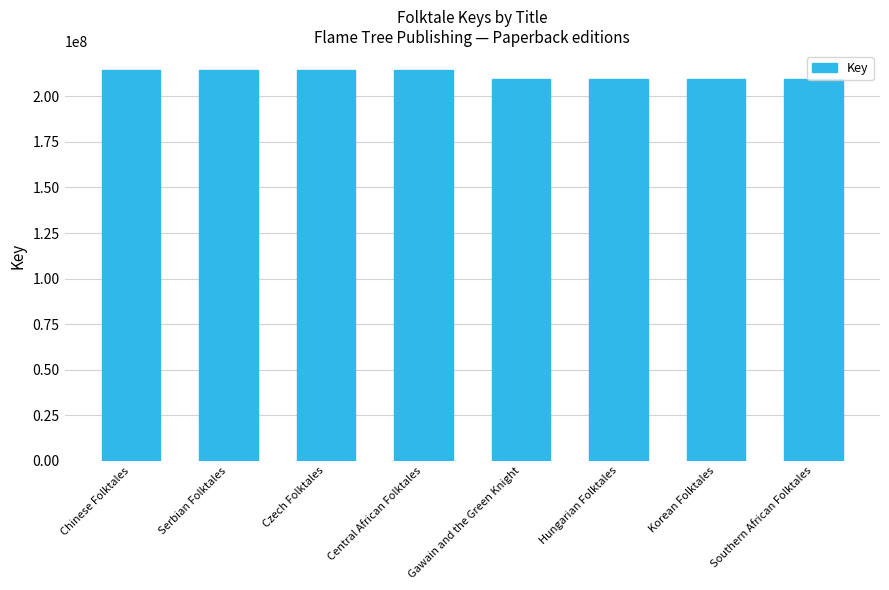

Between Serbian Folktales and Southern African Folktales, which is larger?

Serbian Folktales